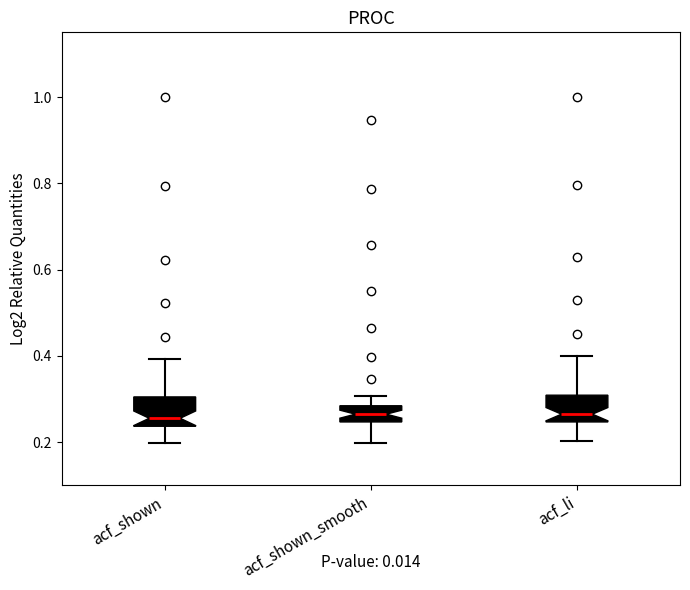

Where is the lower edge of the box for acf_shown_smooth on the y-axis? The values are not printed on the chart, so give them approximately, as read against the axis.

0.24